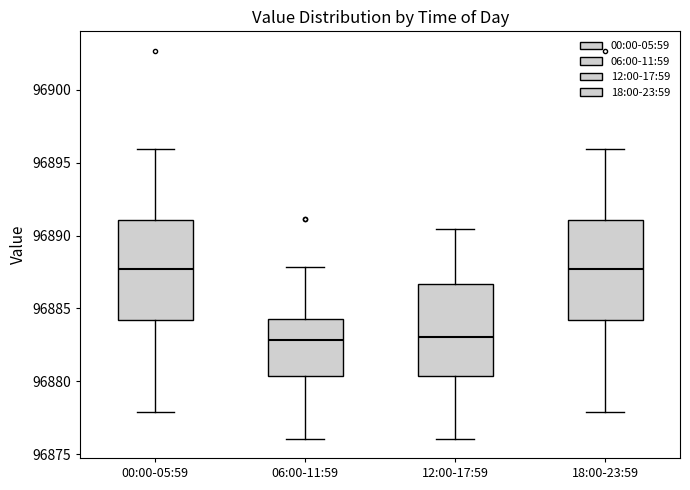

Where does the lower whisker of the box for 00:00-05:59 end on the y-axis? The values are not printed on the chart, so give them approximately, as read against the axis.

96878.0